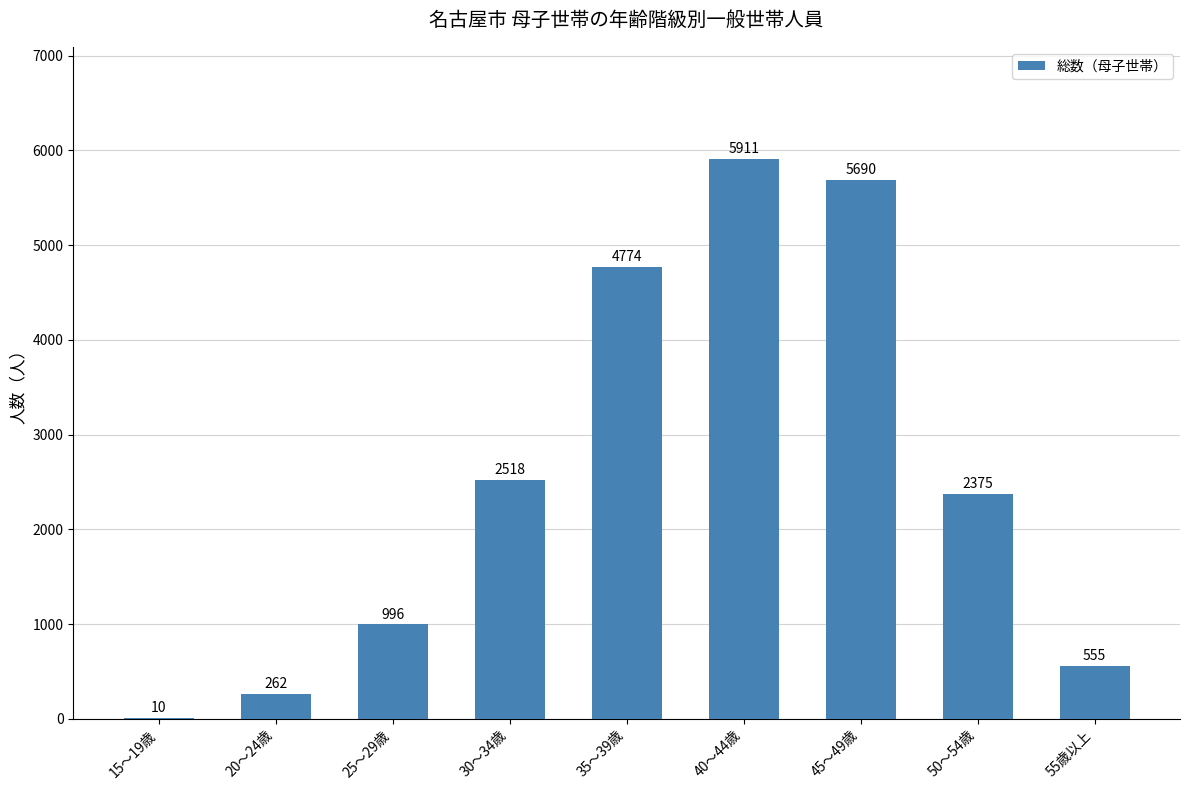

The value at 40～44歳 is 3682. True or false?

False